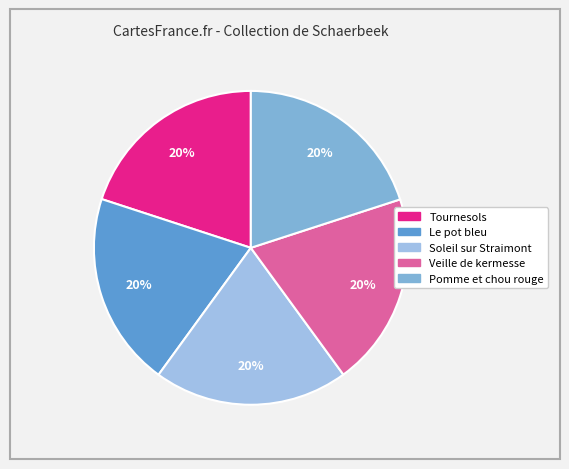

How many segments does this pie chart have?

5